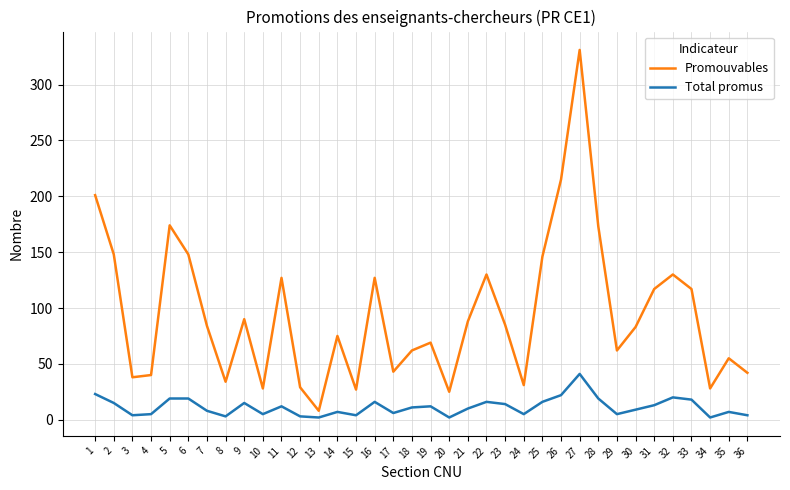

At which category does the chart reach its peak across all series?

27